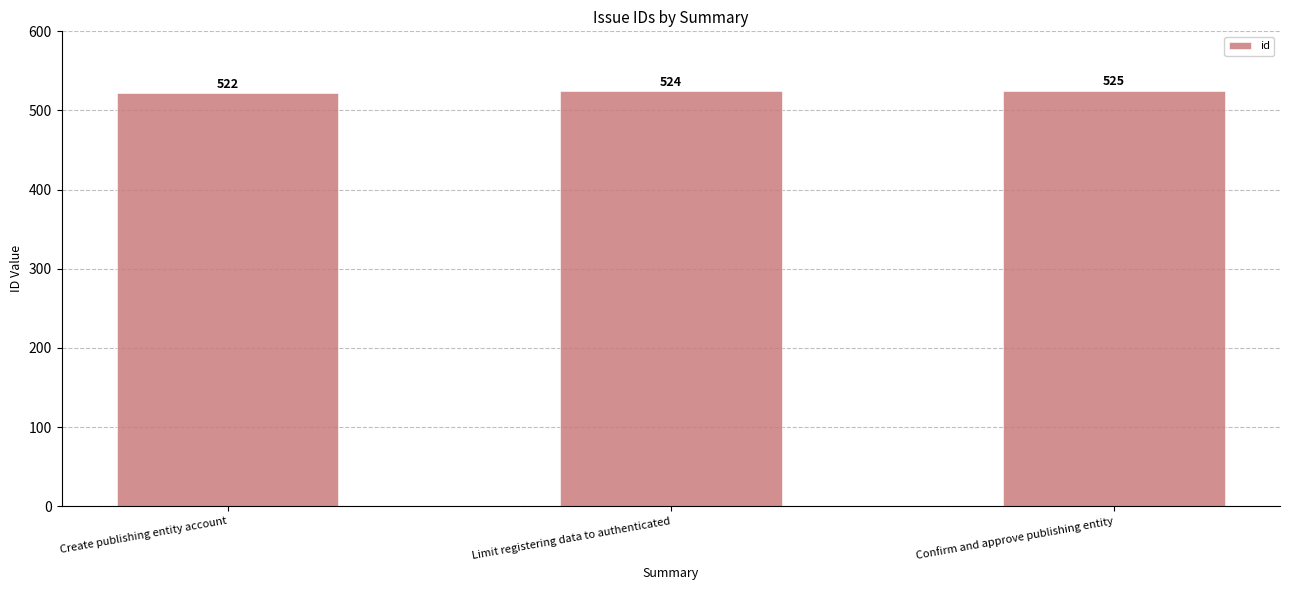

How many values are between 522 and 525?

3